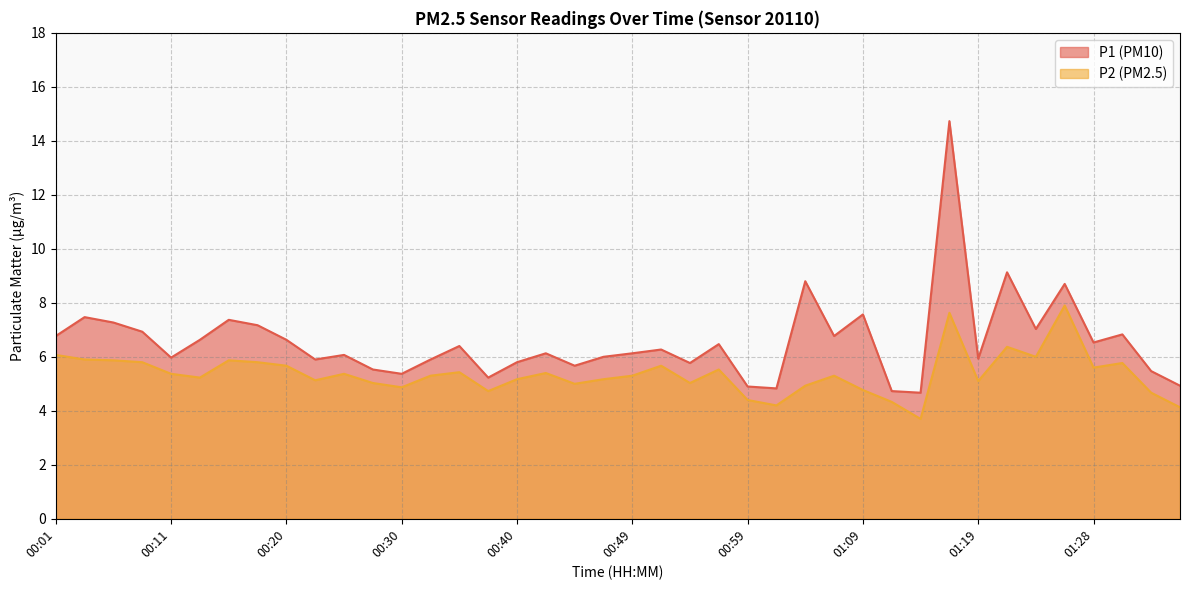

What is the greatest value displayed?

14.7